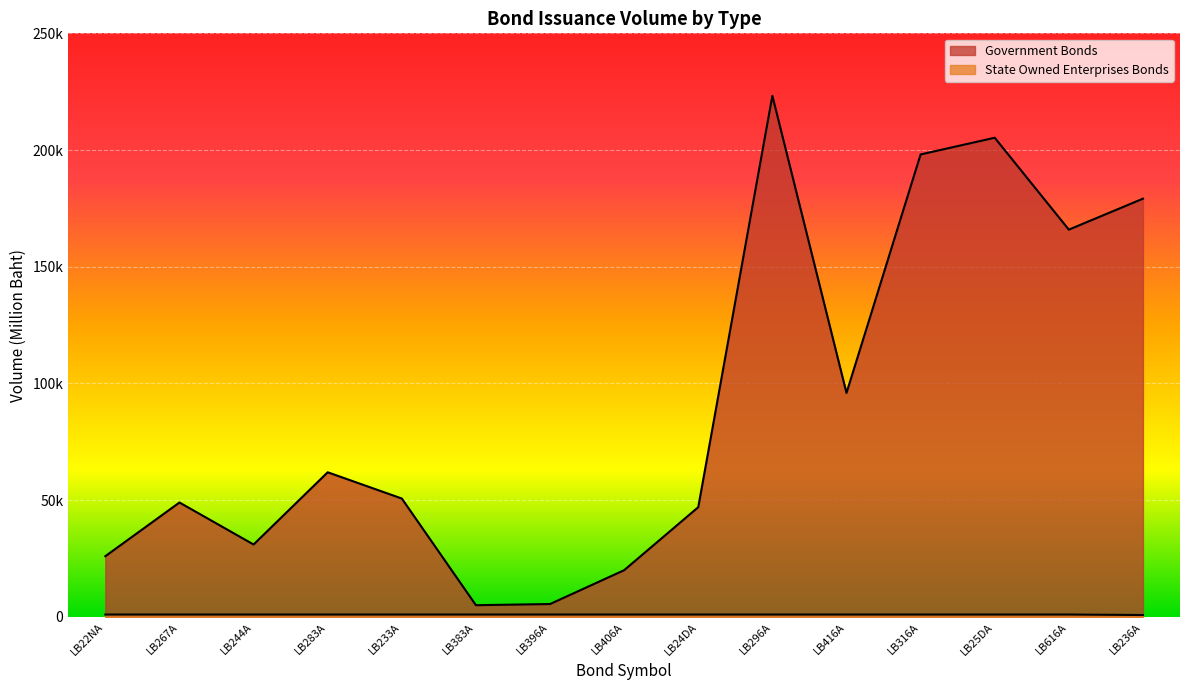

How many data points in Government Bonds are less than 50700?

7